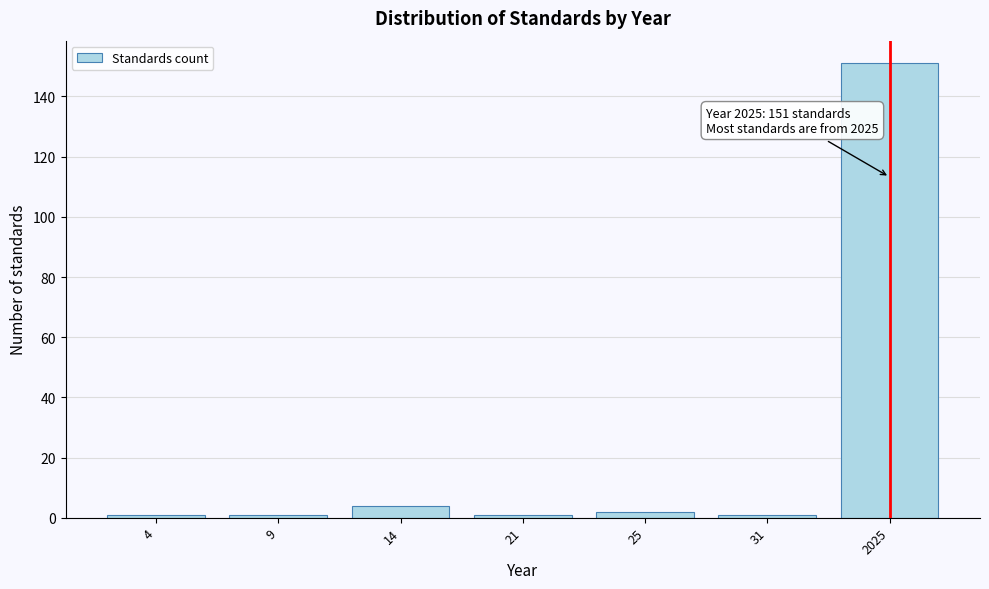

Reading right to left, what are all the values shown in this chart?

2025=151	31=1	25=2	21=1	14=4	9=1	4=1